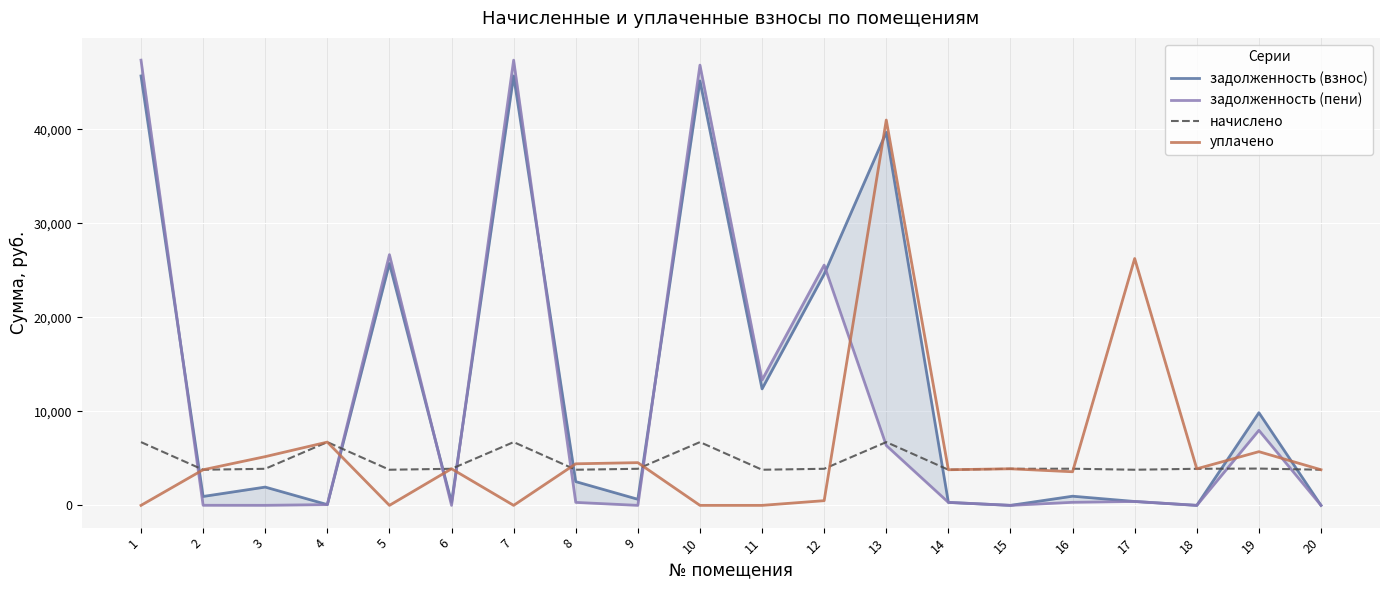

Rank the series at 4 from highest to lowest value.

уплачено, начислено, задолженность (взнос), задолженность (пени)